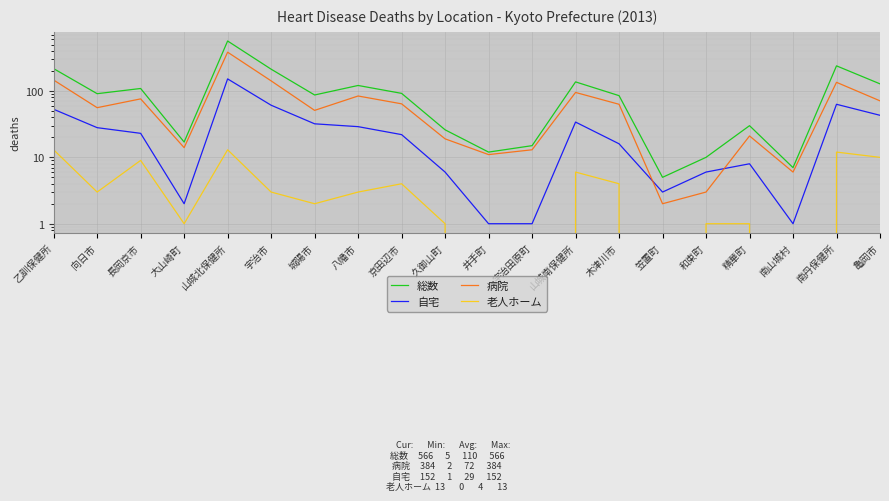

Which label corresponds to the smallest value in the chart?

井手町